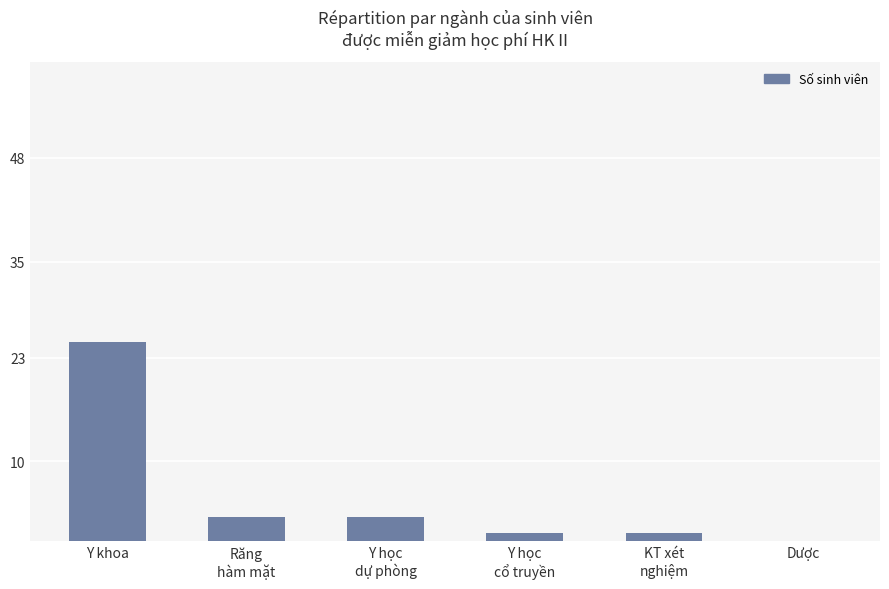

Approximately how many times larger is the value at Y học
dự phòng compared to Y khoa?

0.1